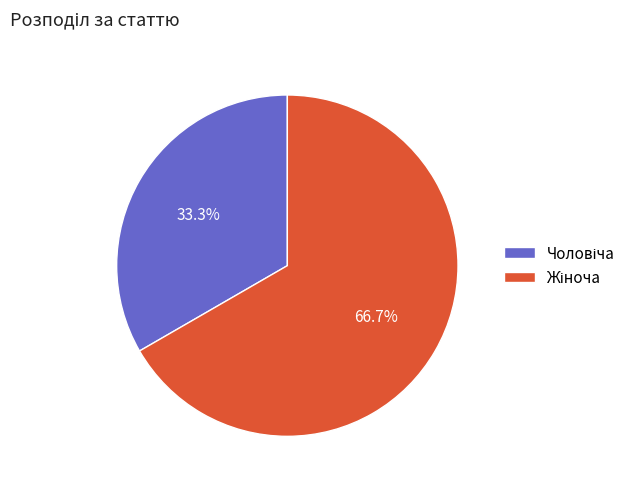

Does any single category account for the majority?

Yes